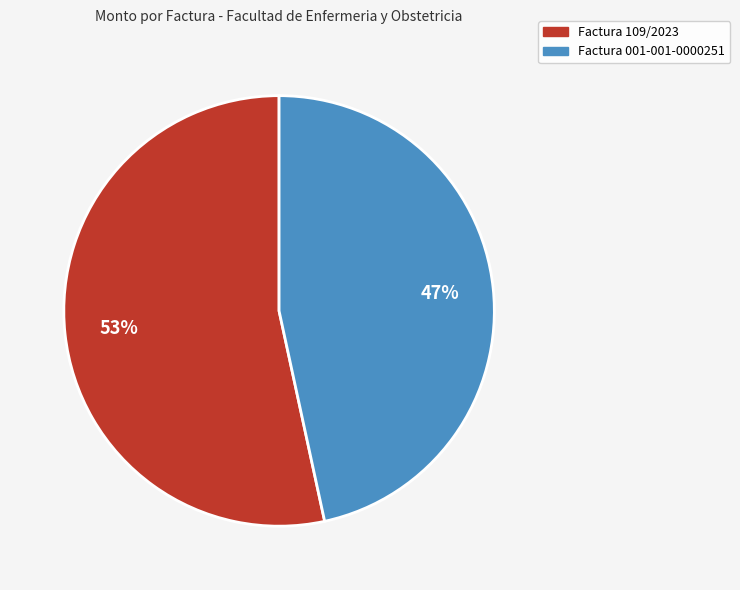

Is the sum of Factura 001-001-0000251 and Factura 109/2023 greater than half?

Yes